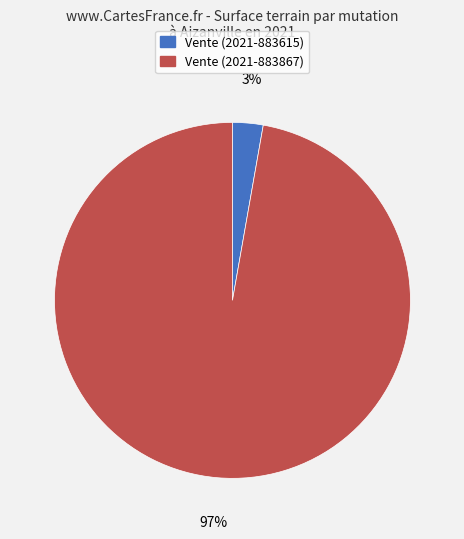

To the nearest percent, what portion does Vente (2021-883867) represent?

97%